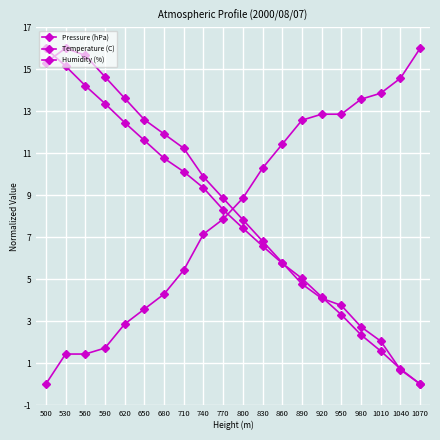

At which label does Humidity (%) reach its peak?

1070